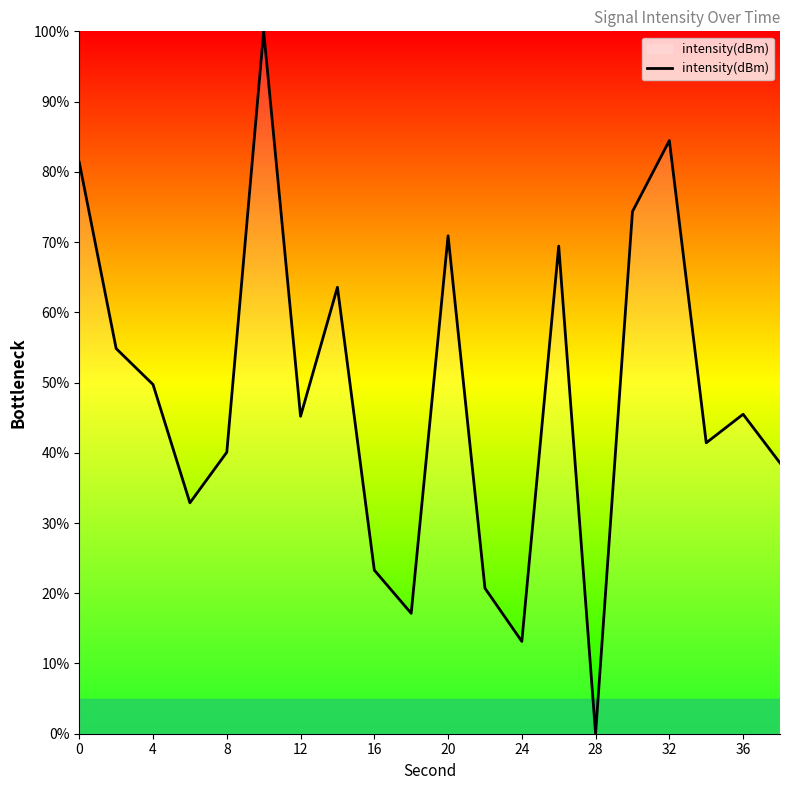

How many lines are shown in the chart?

1